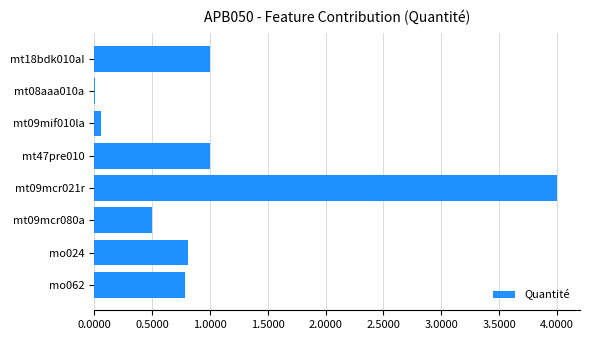

The chart shows a value of 0.0 at mt08aaa010a. True or false?

True